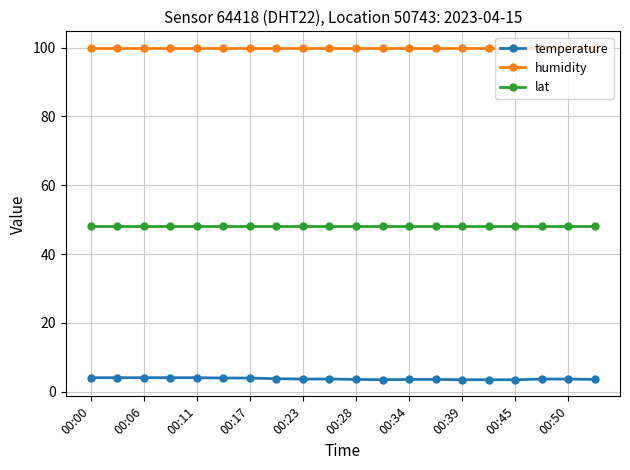

Which series has the widest spread of values?

temperature